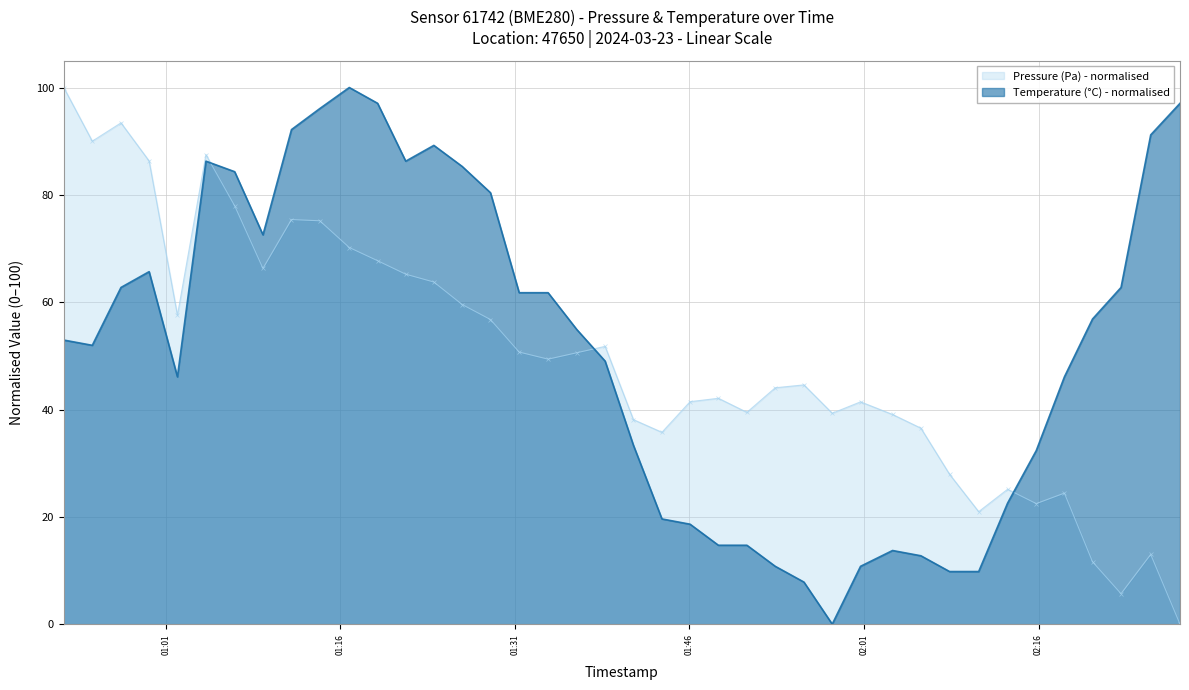

What is the difference between the maximum and minimum values in the Pressure (Pa) - normalised series?

100.0